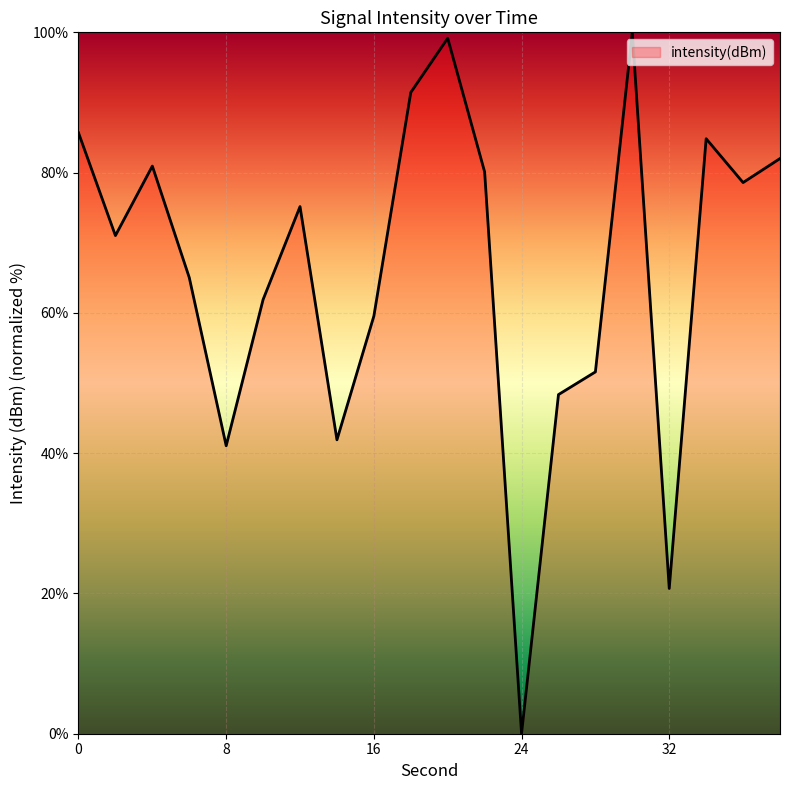

What is the difference between the maximum and minimum values?

100.0